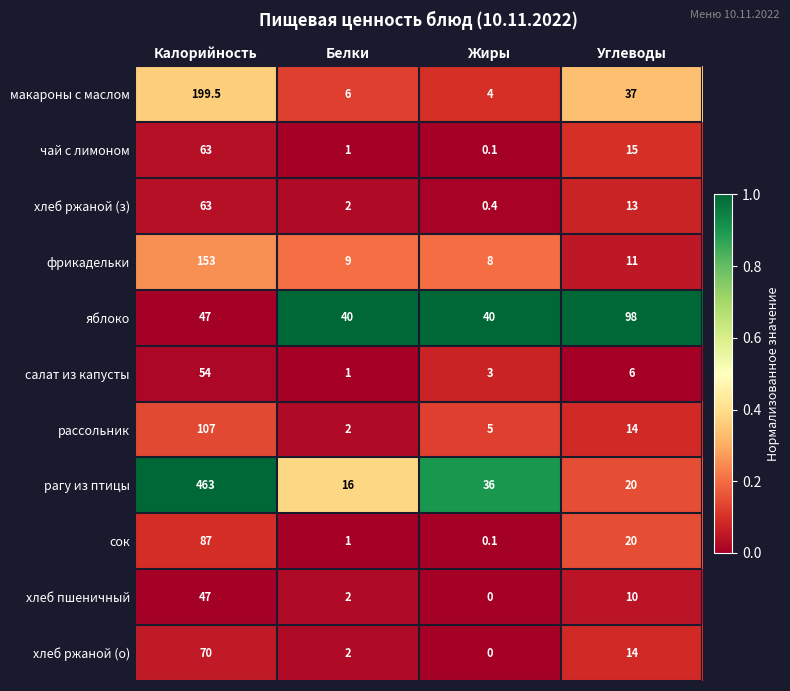

Is it true that салат из капусты equals 3.0 at Жиры?

True